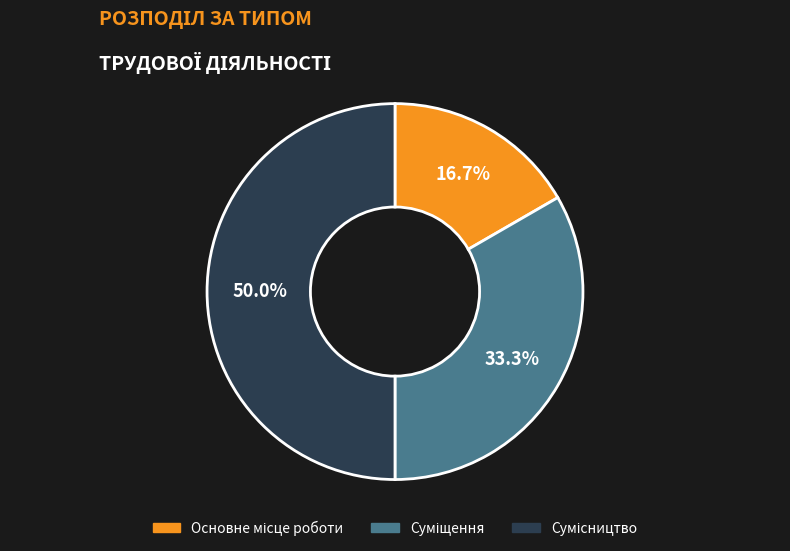

How many slices are in this pie chart?

3